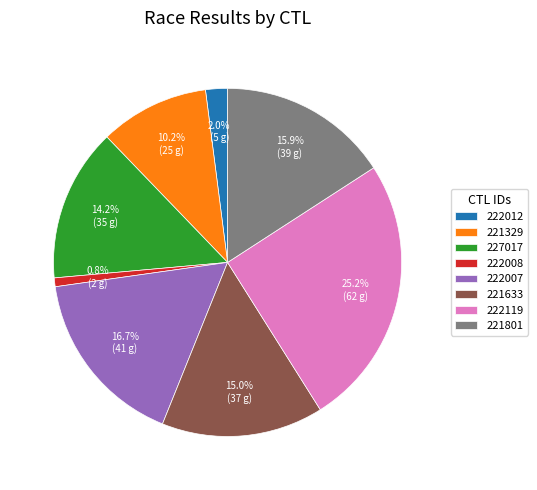

True or false: 222008 accounts for 1% of the total.

True